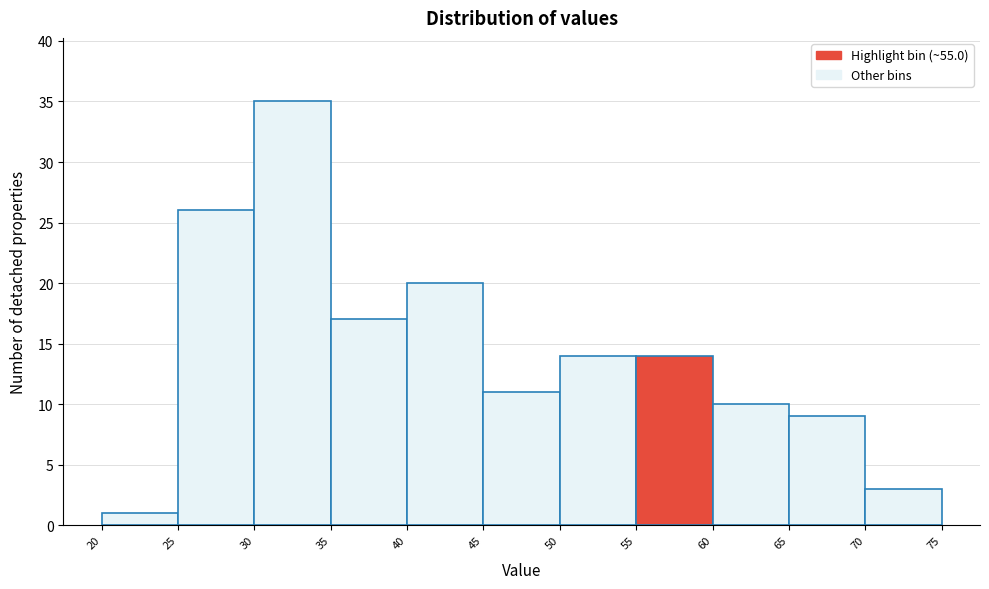

Which range on the x-axis has the tallest bar?

30 to 35